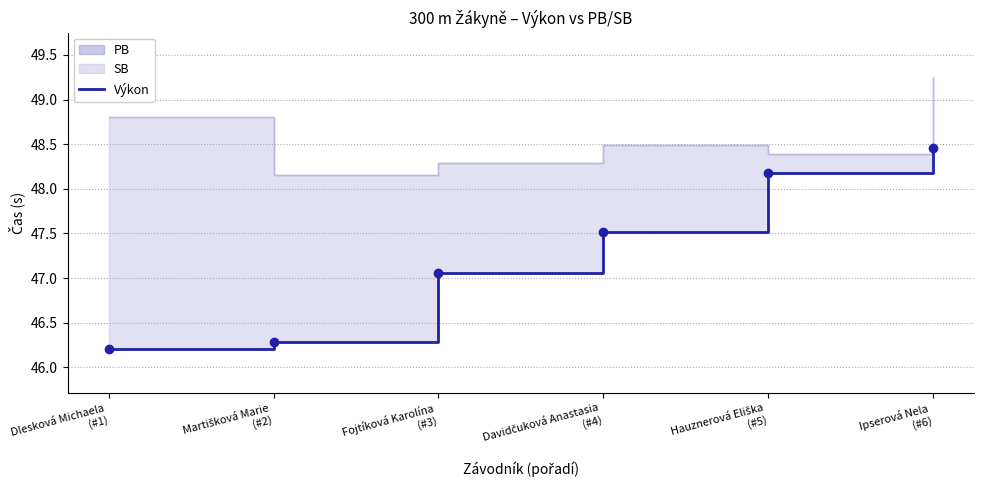

Reading right to left, what are all the values shown in this chart?

48.5	48.2	47.5	47.1	46.3	46.2